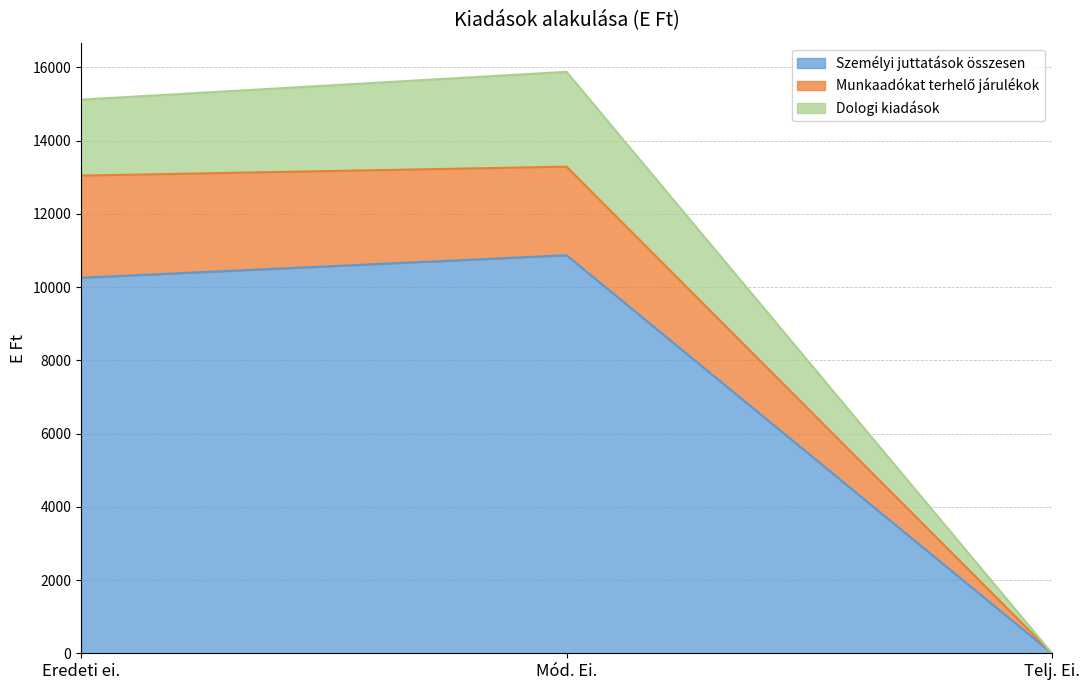

What are all the series names shown in the legend?

Személyi juttatások összesen, Munkaadókat terhelő járulékok, Dologi kiadások